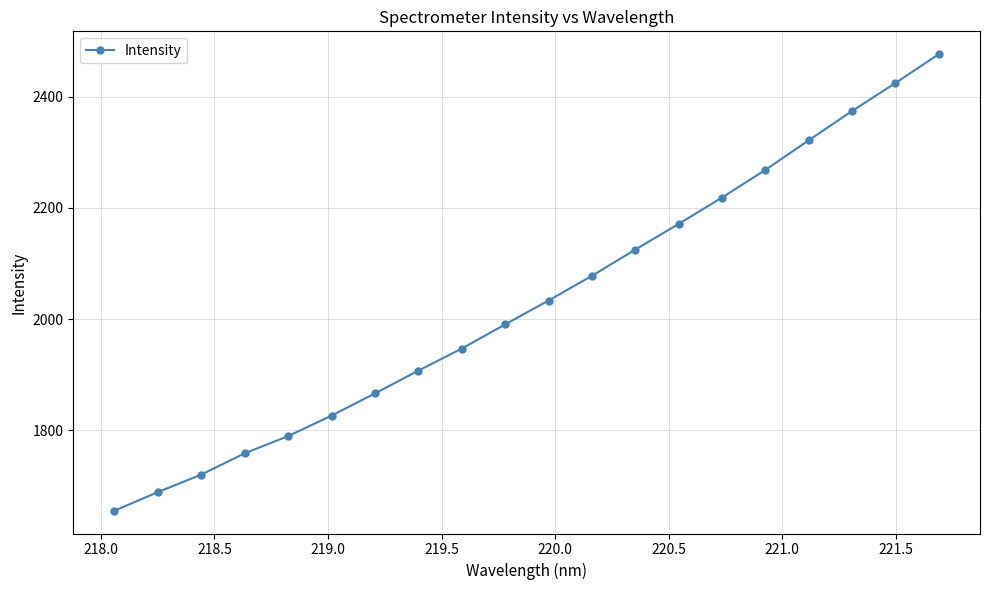

What is the sum of all values?

40641.1